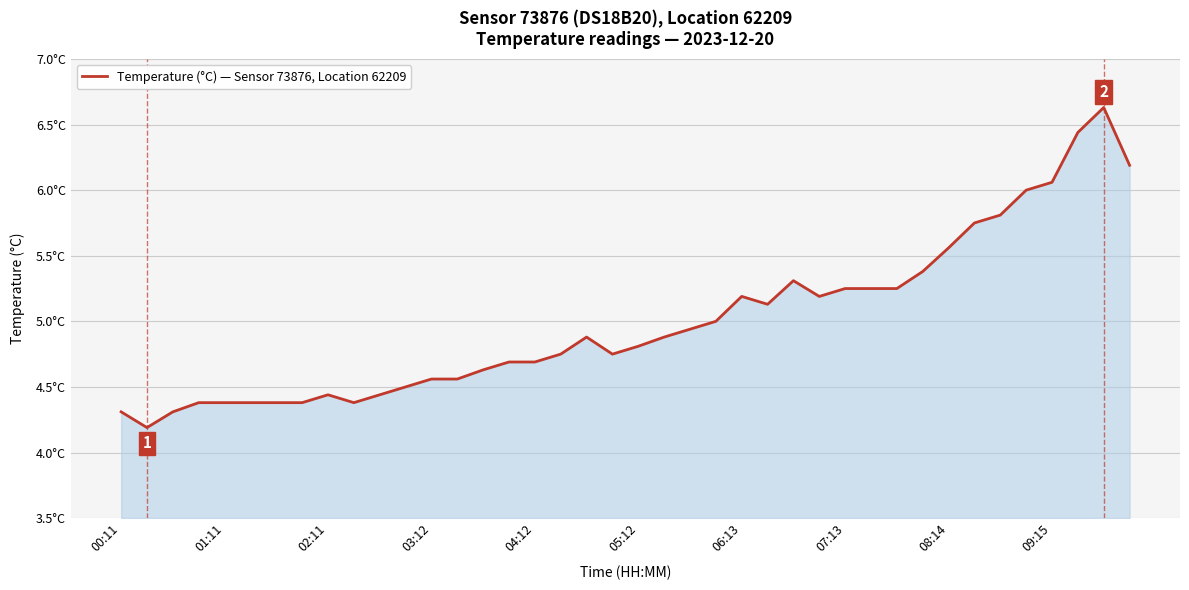

Does the chart display data point markers on the line(s)?

No